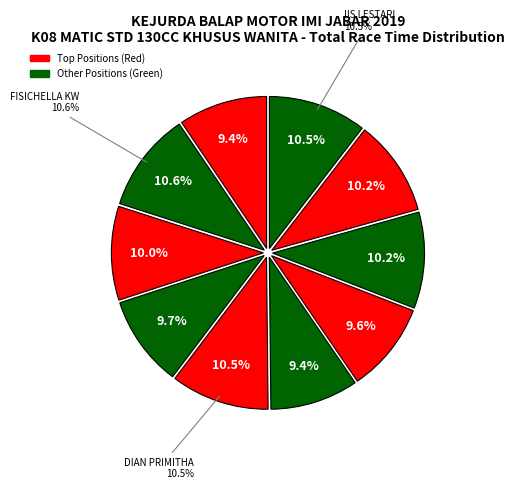

Rank the categories by value from lowest to highest.

GIANISA AZZAHRA, EGI ARISTA, UPI KINTAMANI, ECA SABANA, DE ATUN, RATU AGNIA, ANISA NA, IIS LESTARI, DIAN PRIMITHA, FISICHELLA KW